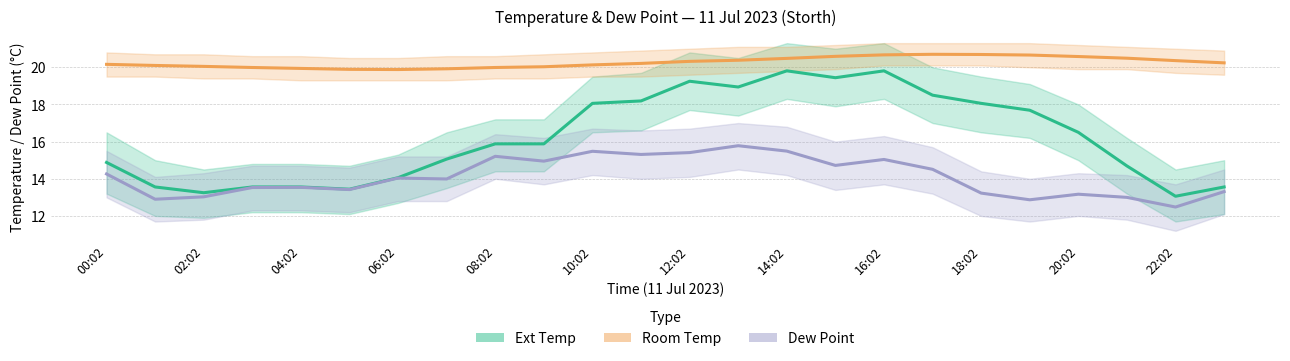

Which category has the highest value in the Room Temp series?

17